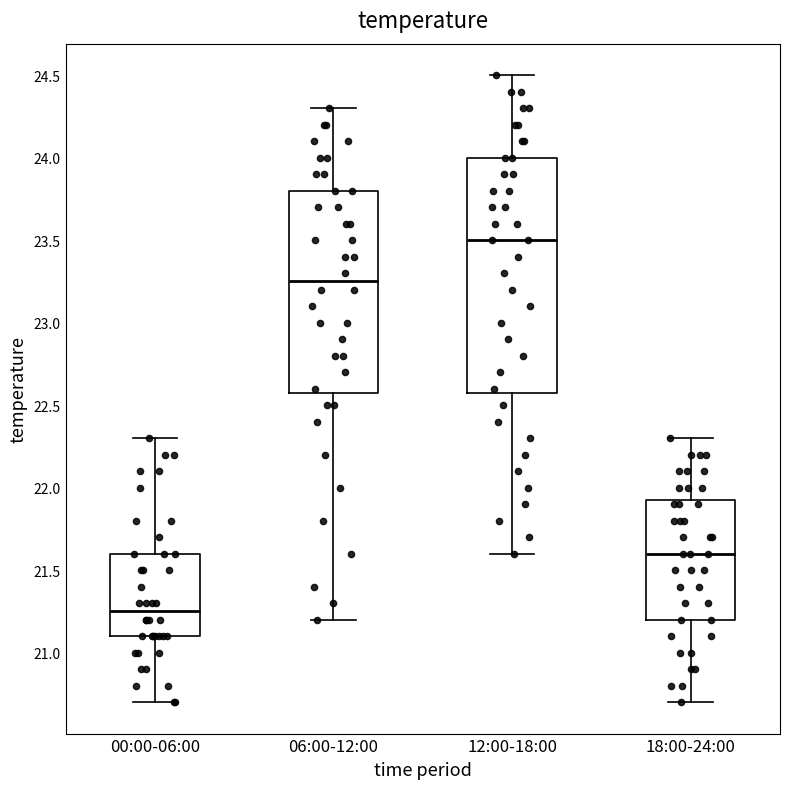

Which box's median line is the highest?

12:00-18:00